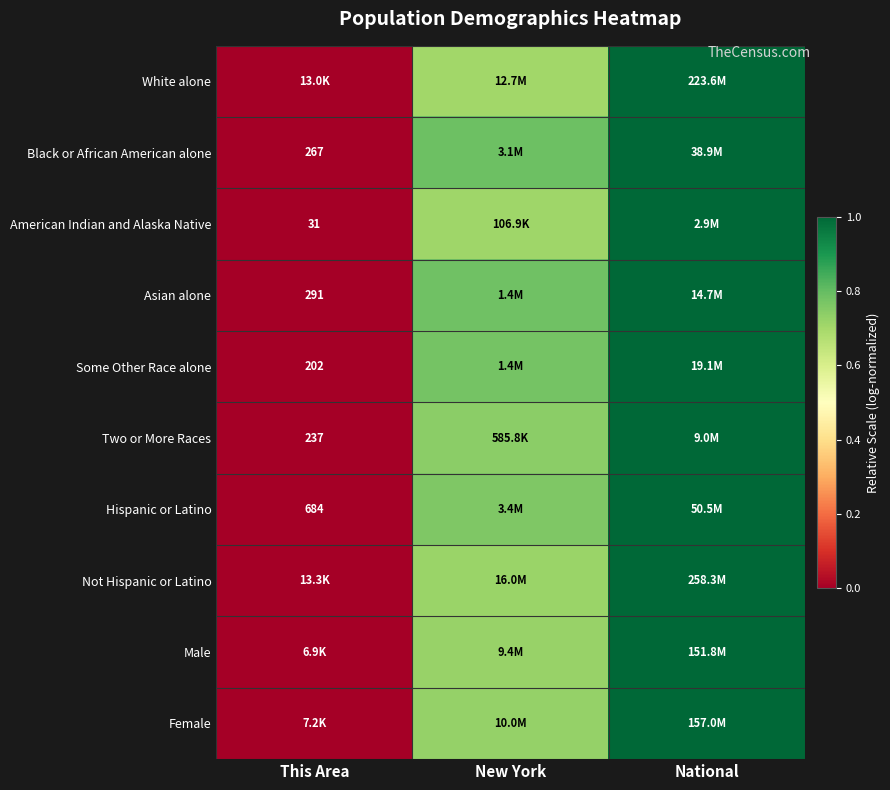

What is the total value across all series at New York?

7.4